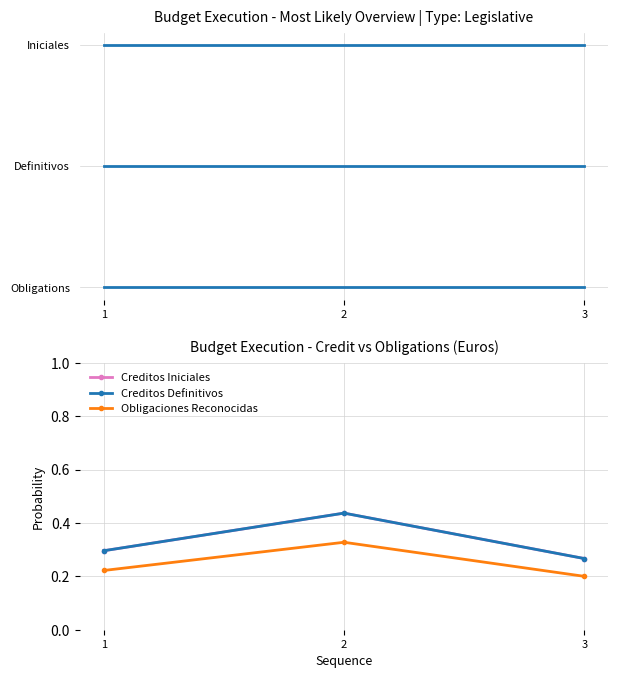

At which label is Creditos Definitivos closest to 0?

3